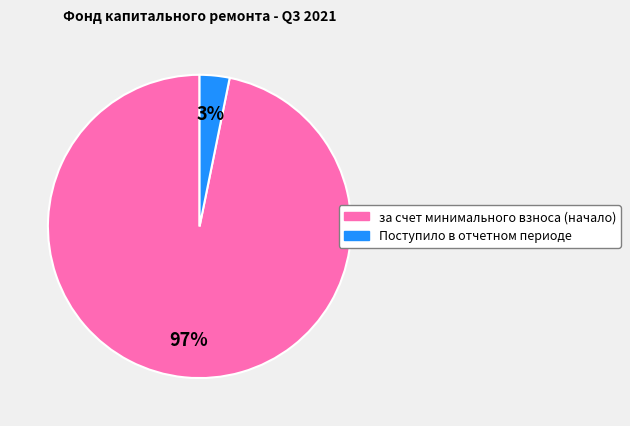

How many slices are in this pie chart?

2